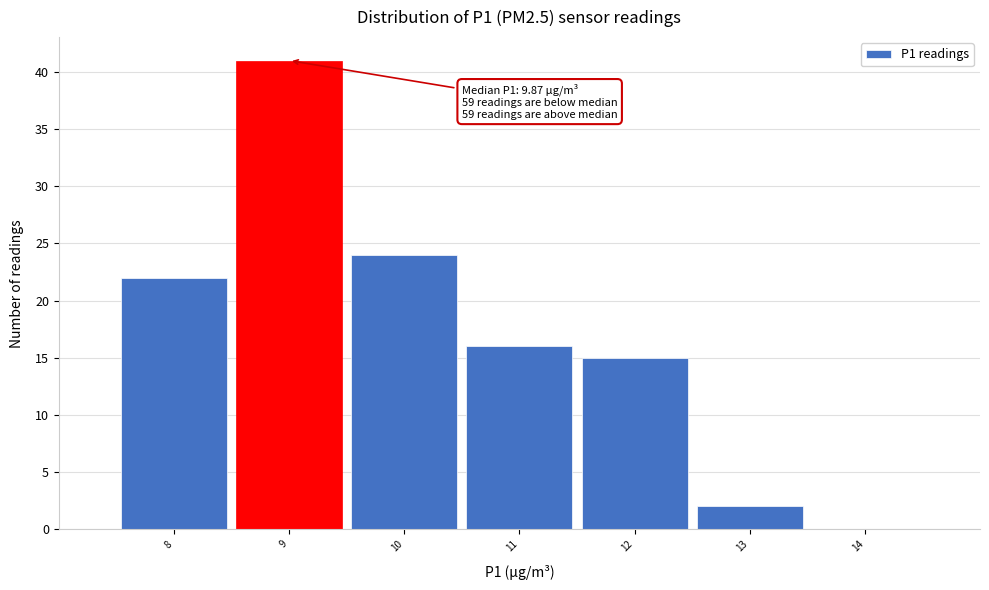

Reading right to left, what are all the values shown in this chart?

14=0	13=2	12=15	11=16	10=24	9=41	8=22